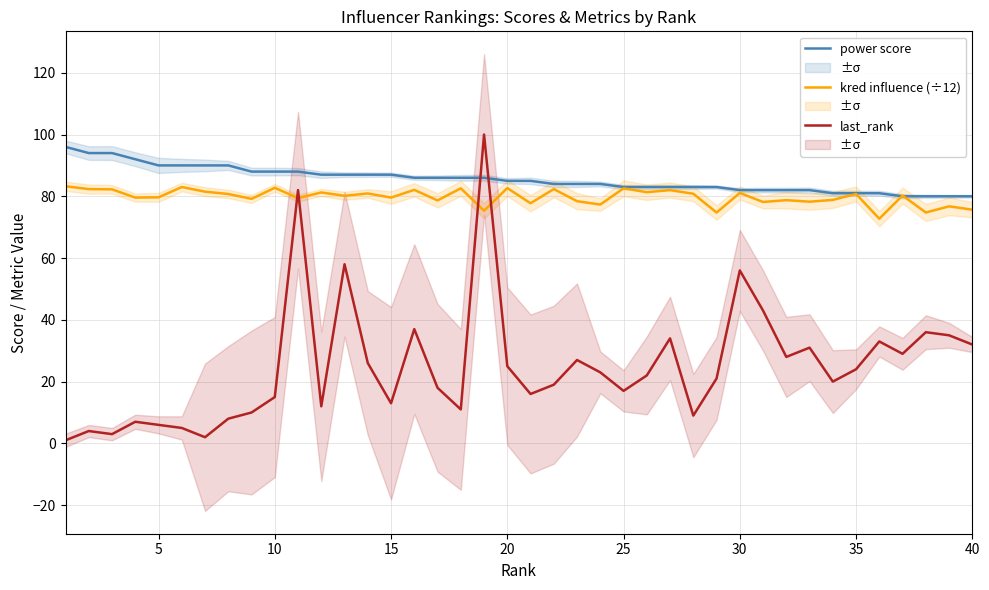

How many distinct data groups are displayed?

3